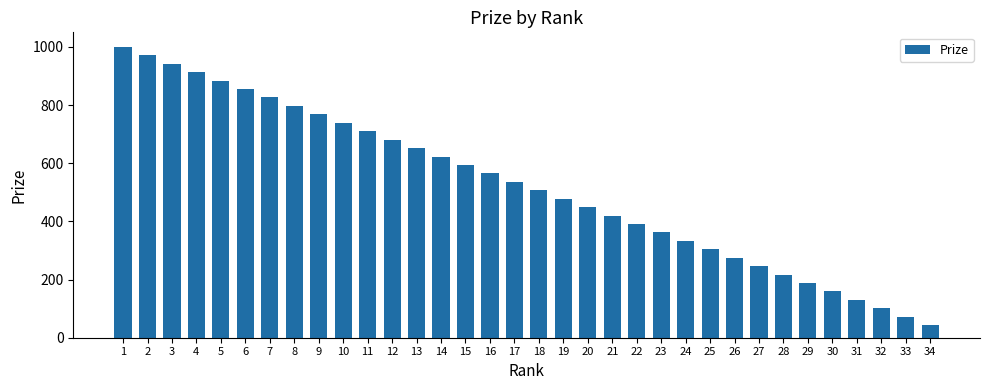

Are the bars horizontal?

No